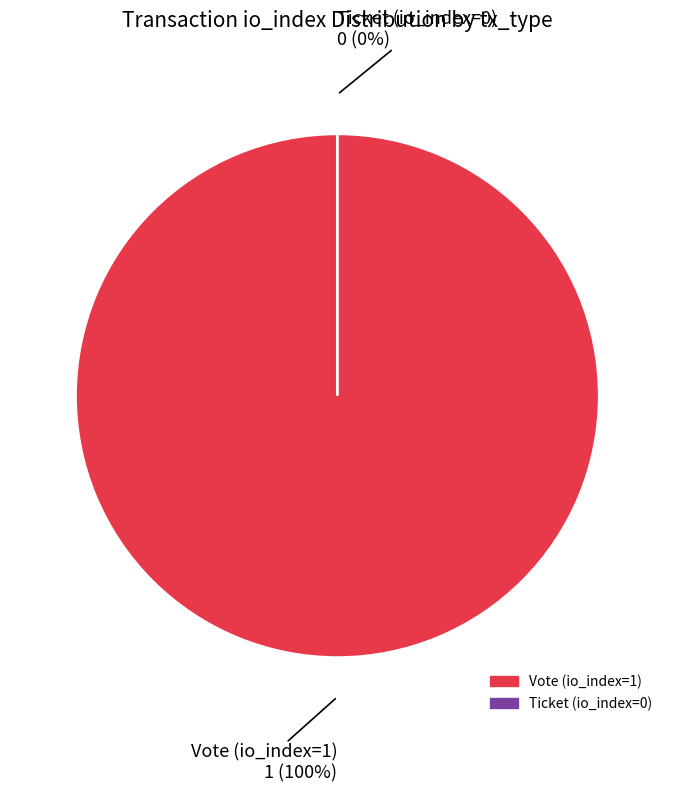

To the nearest percent, what is the difference between the Vote (io_index=1) and Ticket (io_index=0) slice percentages?

100%